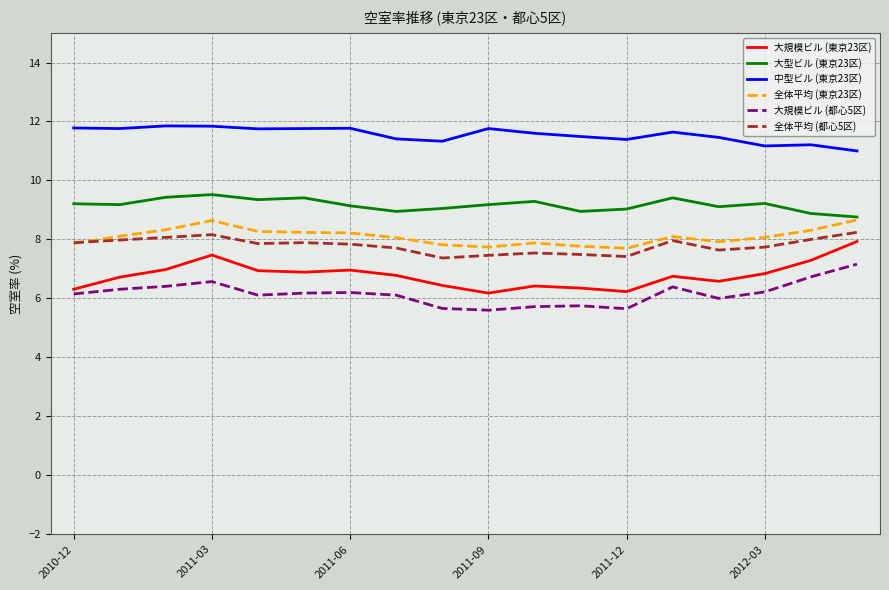

What is the difference between the second highest and second lowest values in the 中型ビル (東京23区) series?

0.7